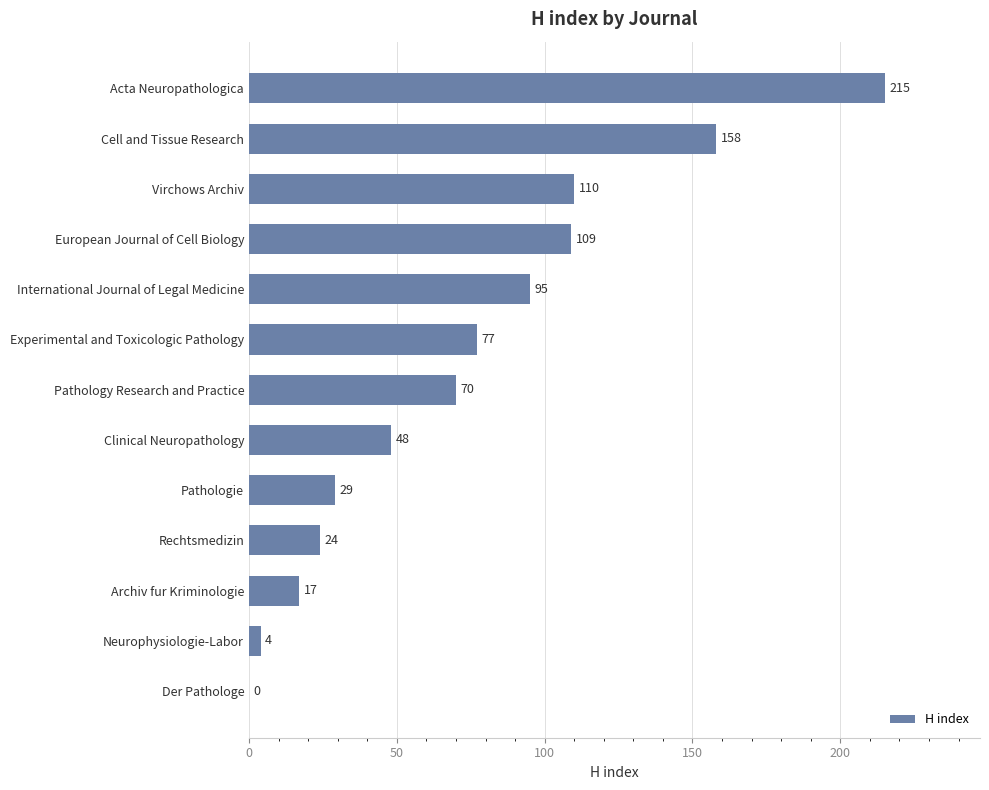

Approximately how many times larger is the value at Pathology Research and Practice compared to Acta Neuropathologica?

0.3